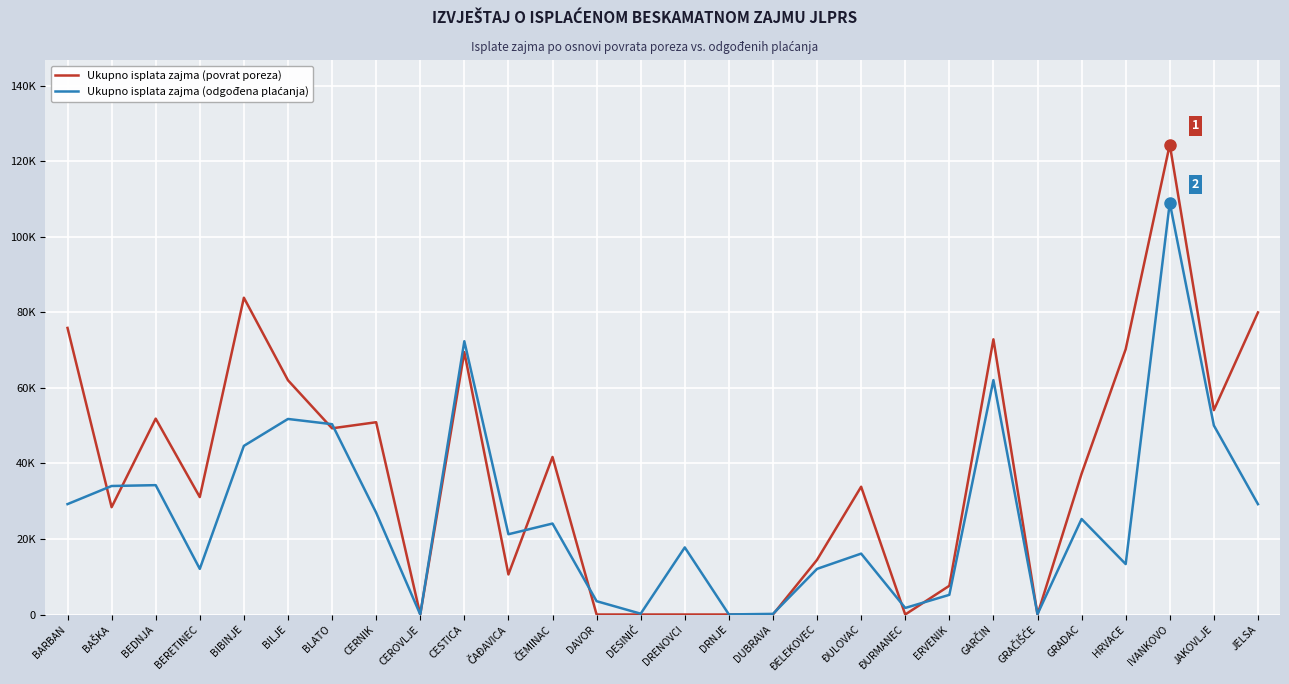

Where is Ukupno isplata zajma (odgođena plaćanja) nearest to the value 54494?

BILJE